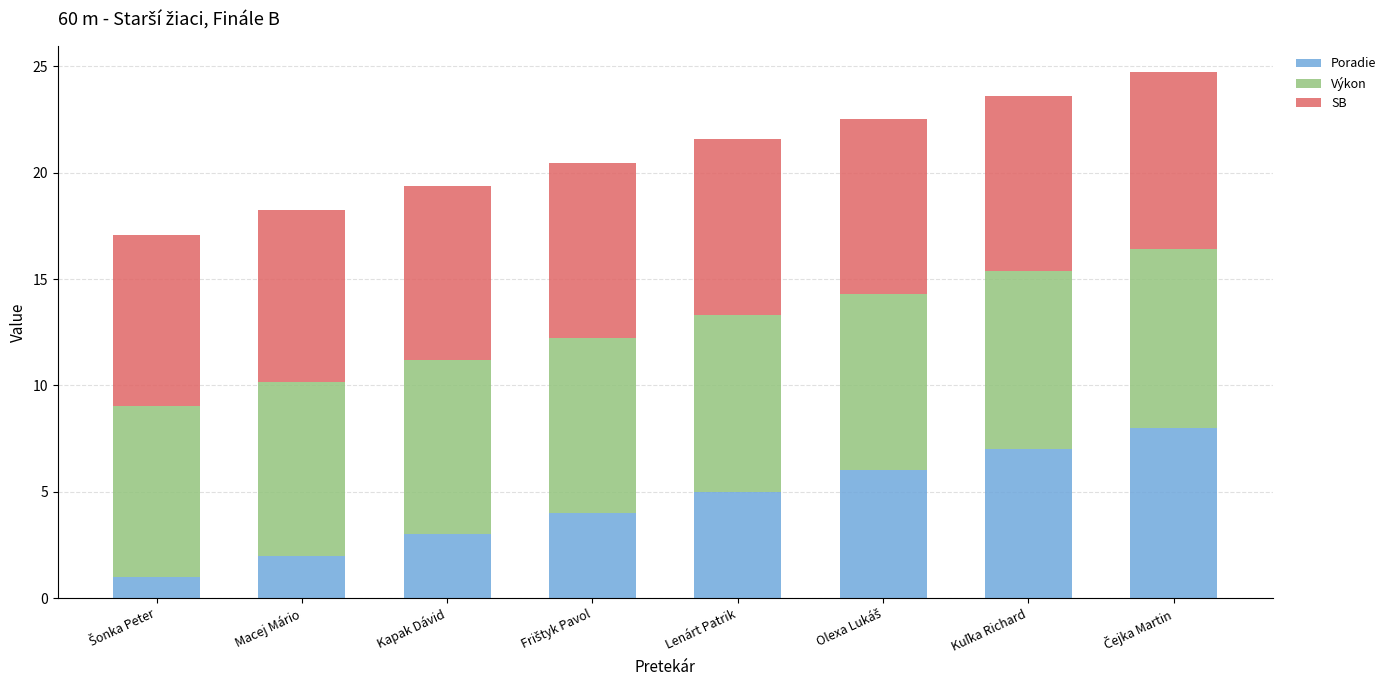

What is the difference between the maximum and second lowest values in the Poradie series?

6.0